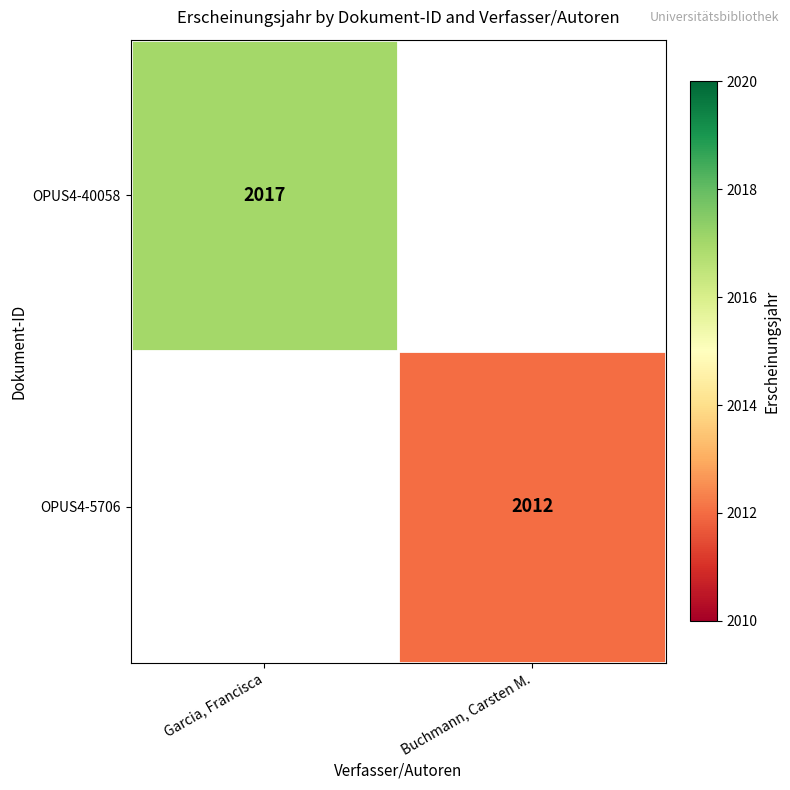

Is it true that OPUS4-5706 equals 795 at Buchmann, Carsten M.?

False